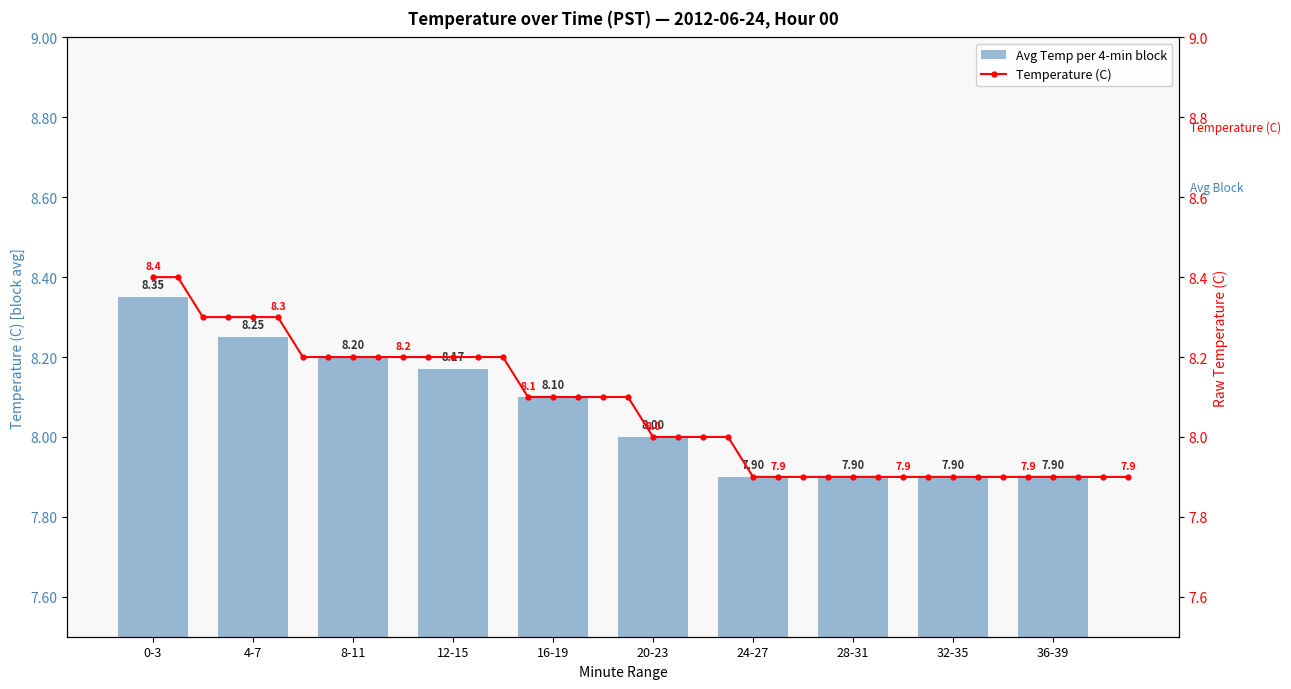

Where is the data nearest to the value 8?

20-23